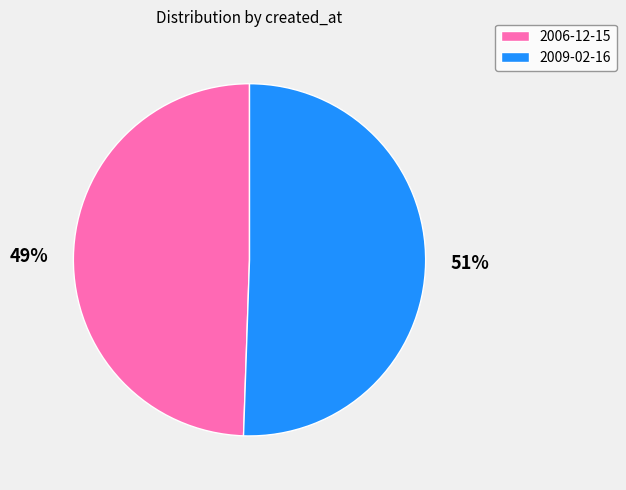

To the nearest percent, what percentage of the pie is 2006-12-15?

49%